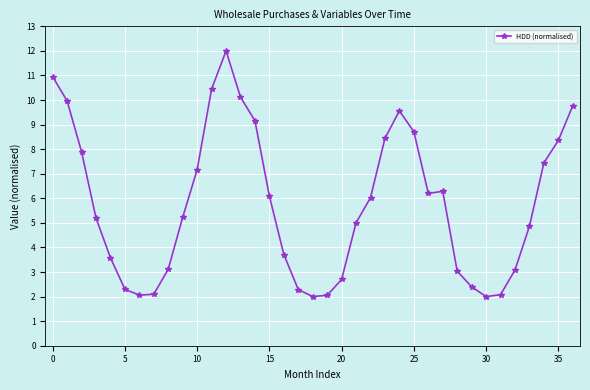

What is the sum of all values?

213.4